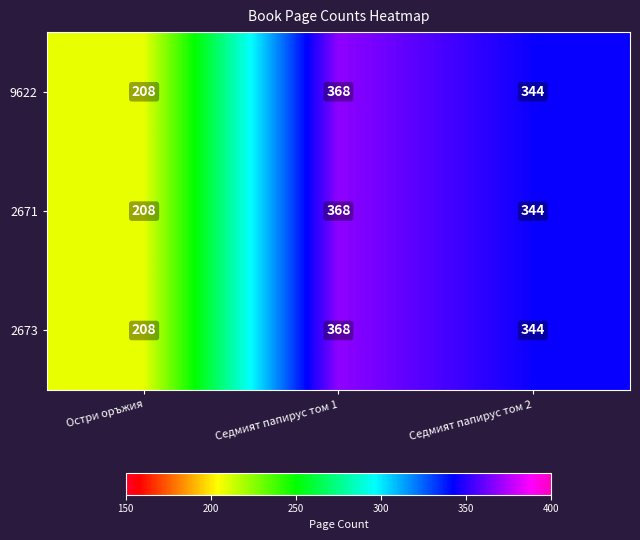

What is the total value across all series at Седмият папирус том 2?

1032